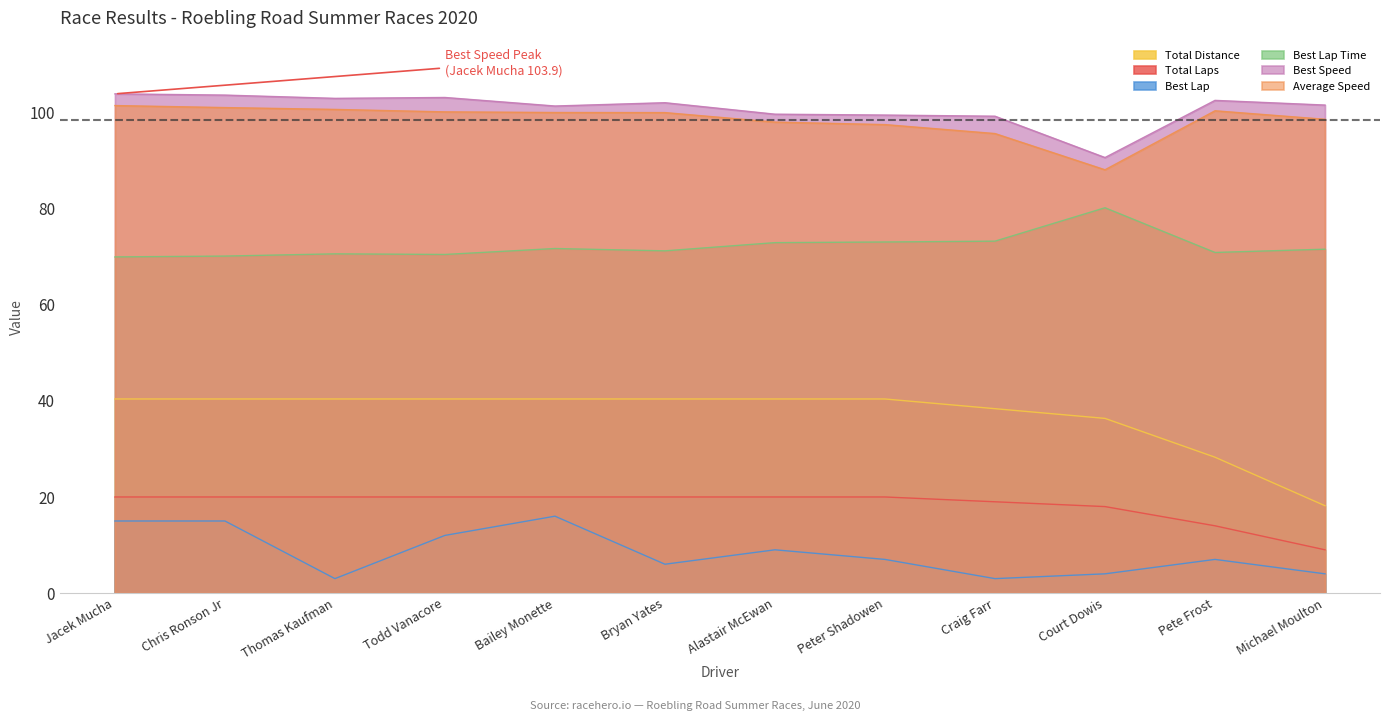

What is the label of the 12th point from the right?

Jacek Mucha